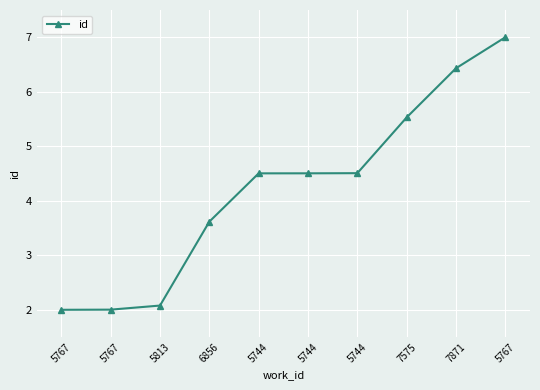

What is the sum of all values?

42.2